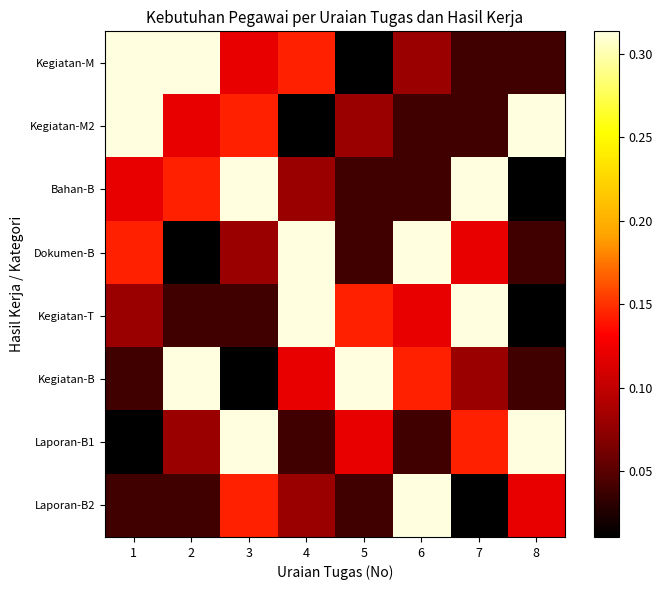

Reading left to right, extract all data points from this chart.

Kegiatan-M: 1=0.3	2=0.3	3=0.1	4=0.1	5=0.0	6=0.1	7=0.0	8=0.0
Kegiatan-M2: 1=0.3	2=0.1	3=0.1	4=0.0	5=0.1	6=0.0	7=0.0	8=0.3
Bahan-B: 1=0.1	2=0.1	3=0.3	4=0.1	5=0.0	6=0.0	7=0.3	8=0.0
Dokumen-B: 1=0.1	2=0.0	3=0.1	4=0.3	5=0.0	6=0.3	7=0.1	8=0.0
Kegiatan-T: 1=0.1	2=0.0	3=0.0	4=0.3	5=0.1	6=0.1	7=0.3	8=0.0
Kegiatan-B: 1=0.0	2=0.3	3=0.0	4=0.1	5=0.3	6=0.1	7=0.1	8=0.0
Laporan-B1: 1=0.0	2=0.1	3=0.3	4=0.0	5=0.1	6=0.0	7=0.1	8=0.3
Laporan-B2: 1=0.0	2=0.0	3=0.1	4=0.1	5=0.0	6=0.3	7=0.0	8=0.1